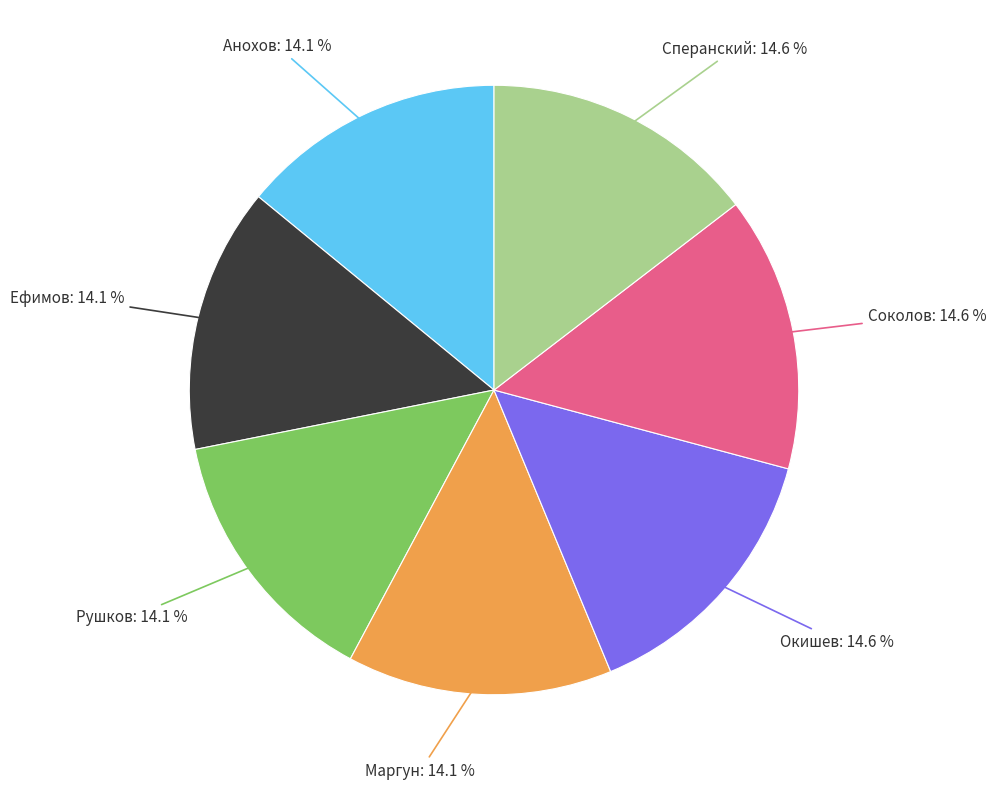

Is there any slice that represents more than half of the pie?

No